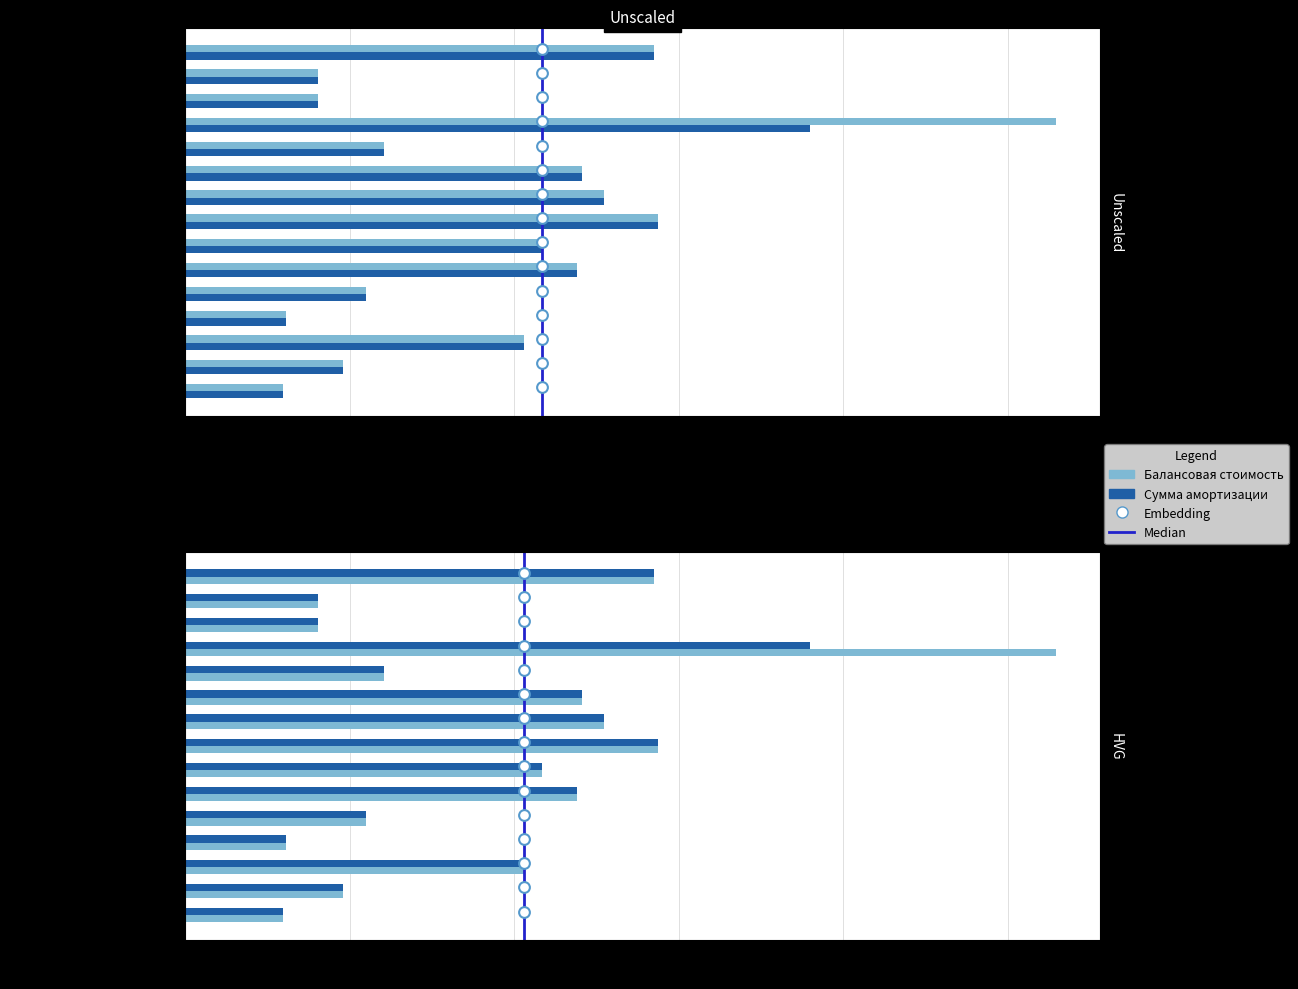

What is the total value across all series at Принтер Samsung (1)?

16172.1